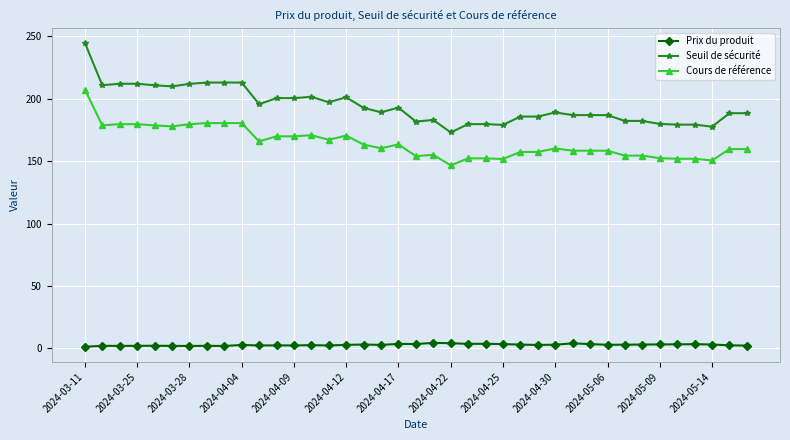

Which series has the largest total across all categories?

Seuil de sécurité